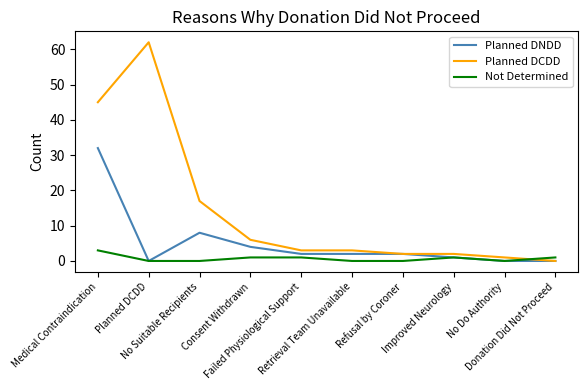

What is the difference between the maximum and second lowest values in the Planned DNDD series?

32